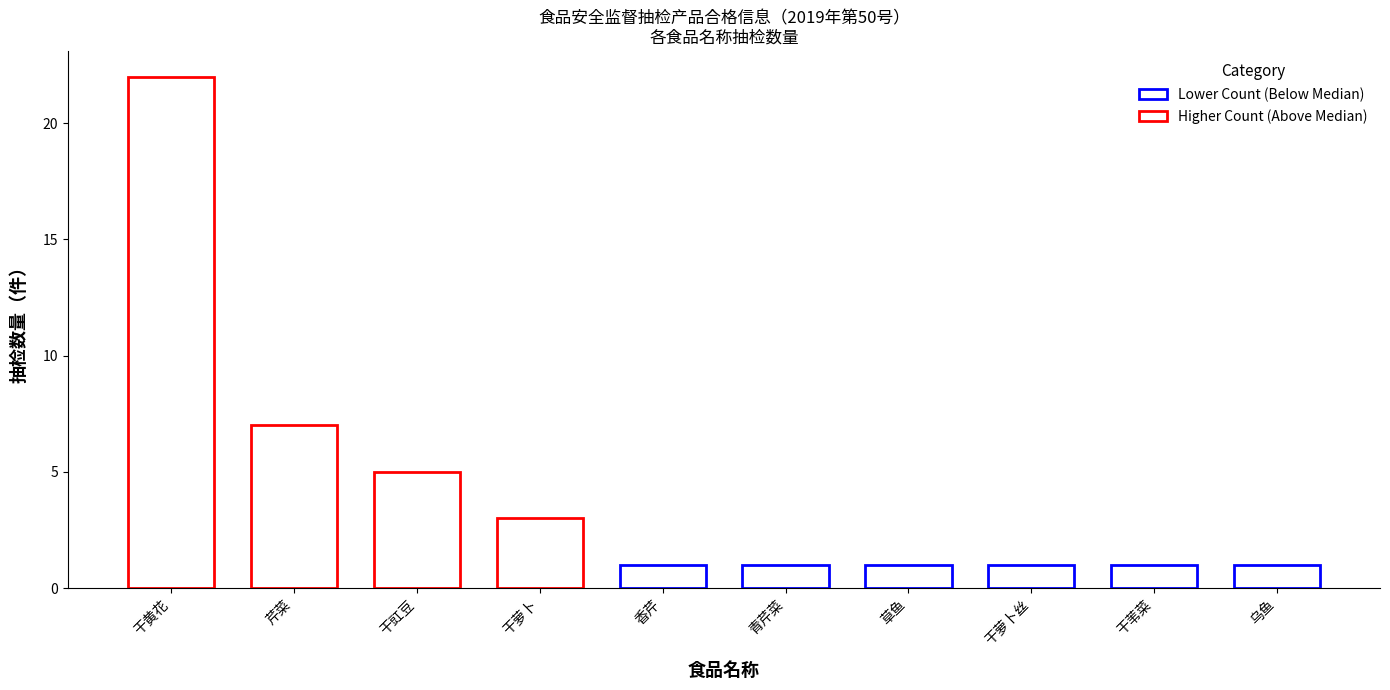

Between 香芹 and 青芹菜, which is larger?

香芹